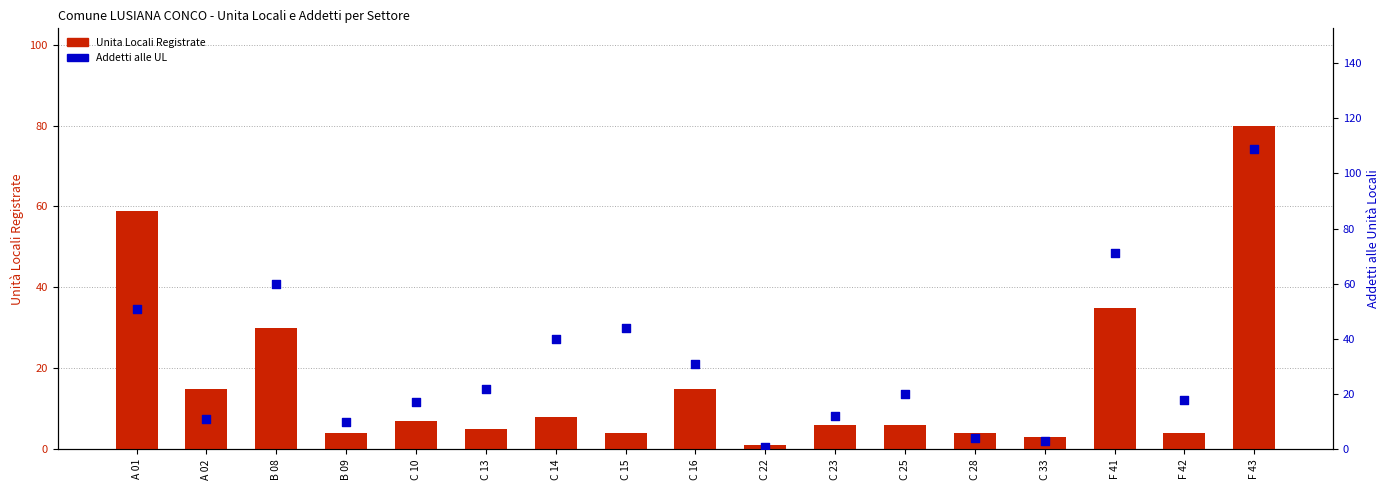

Which series reaches the maximum Y coordinate?

Addetti alle UL